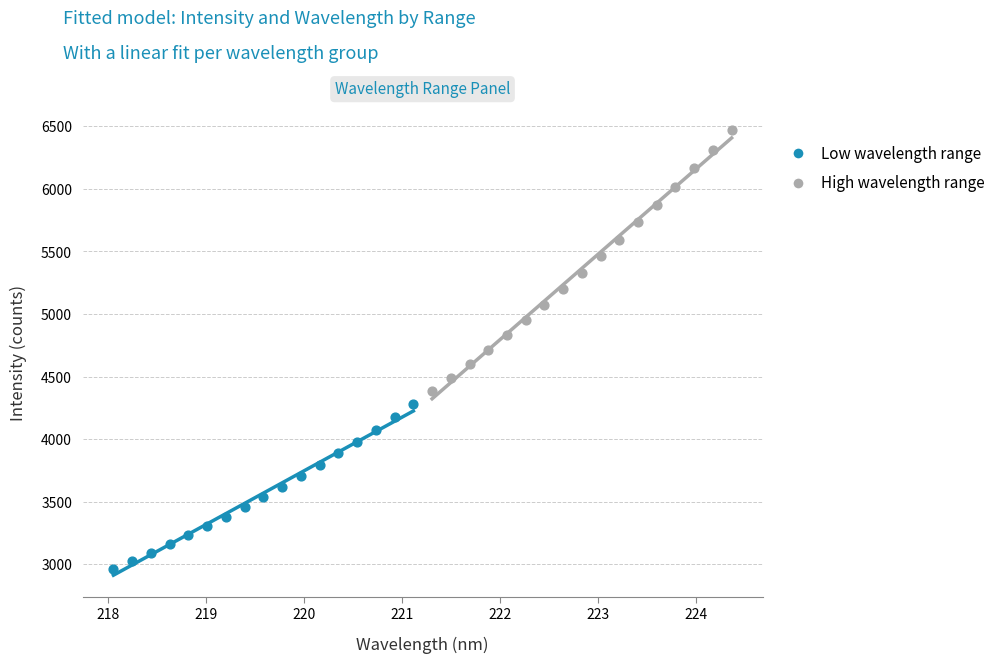

What are all the series names shown in the legend?

Low wavelength range, High wavelength range